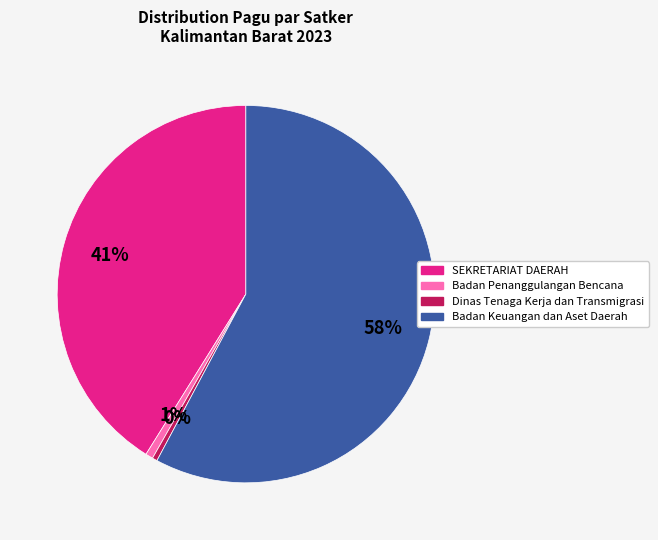

Is there any slice that represents more than half of the pie?

Yes